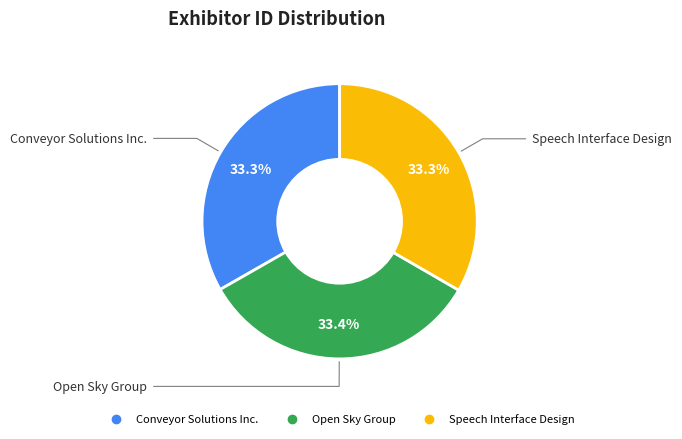

Does Speech Interface Design account for over 50% of the chart?

No